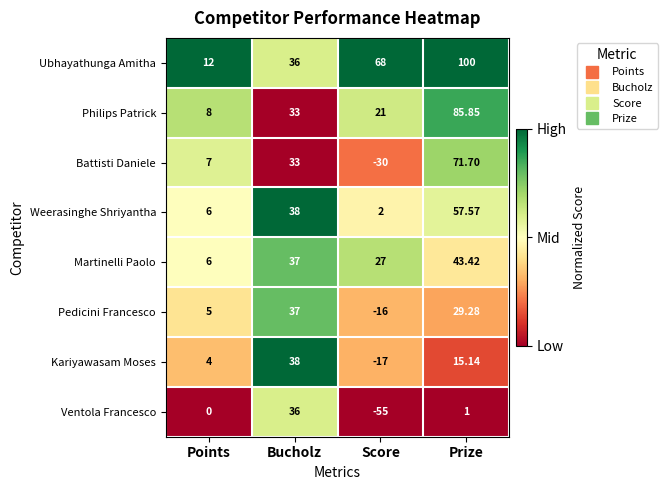

At which label is Kariyawasam Moses closest to 10?

Prize